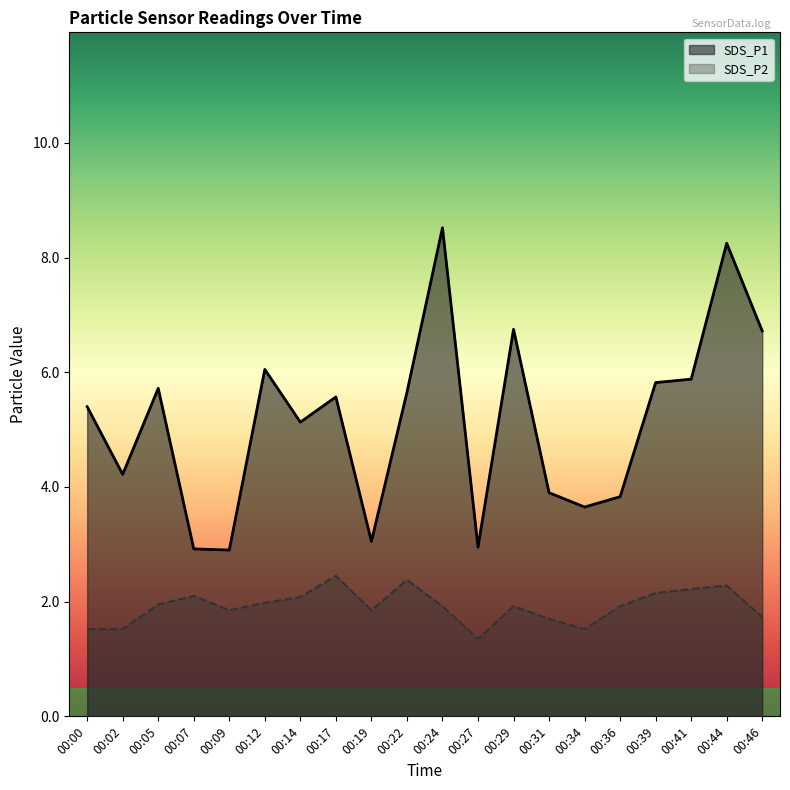

At how many categories does at least one series exceed 1?

20